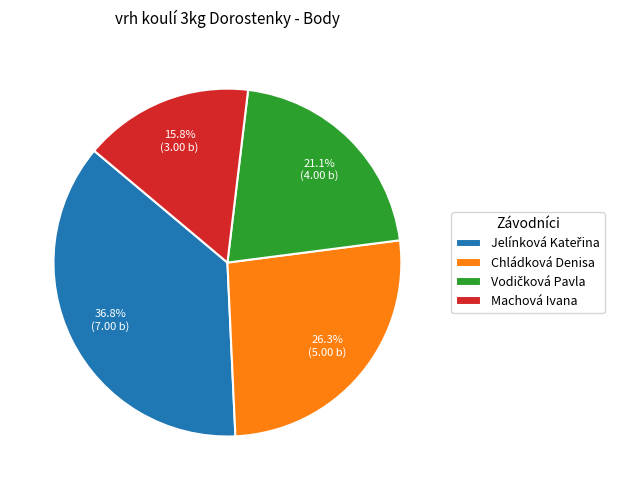

What portion of the pie excludes Machová Ivana?

84.2%